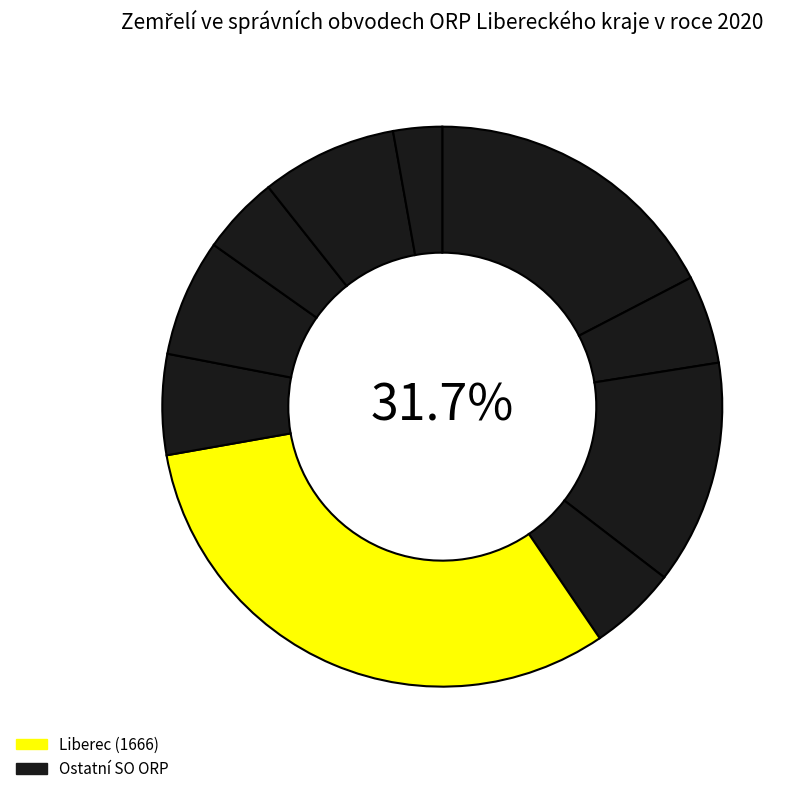

Does any single category account for the majority?

No